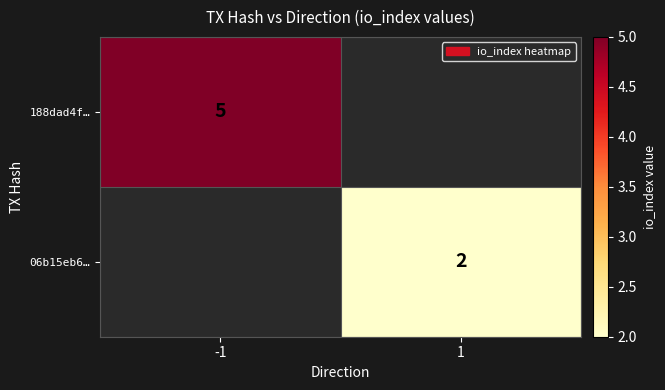

True or false: 06b15eb6… has a value of 2 at 1.

True